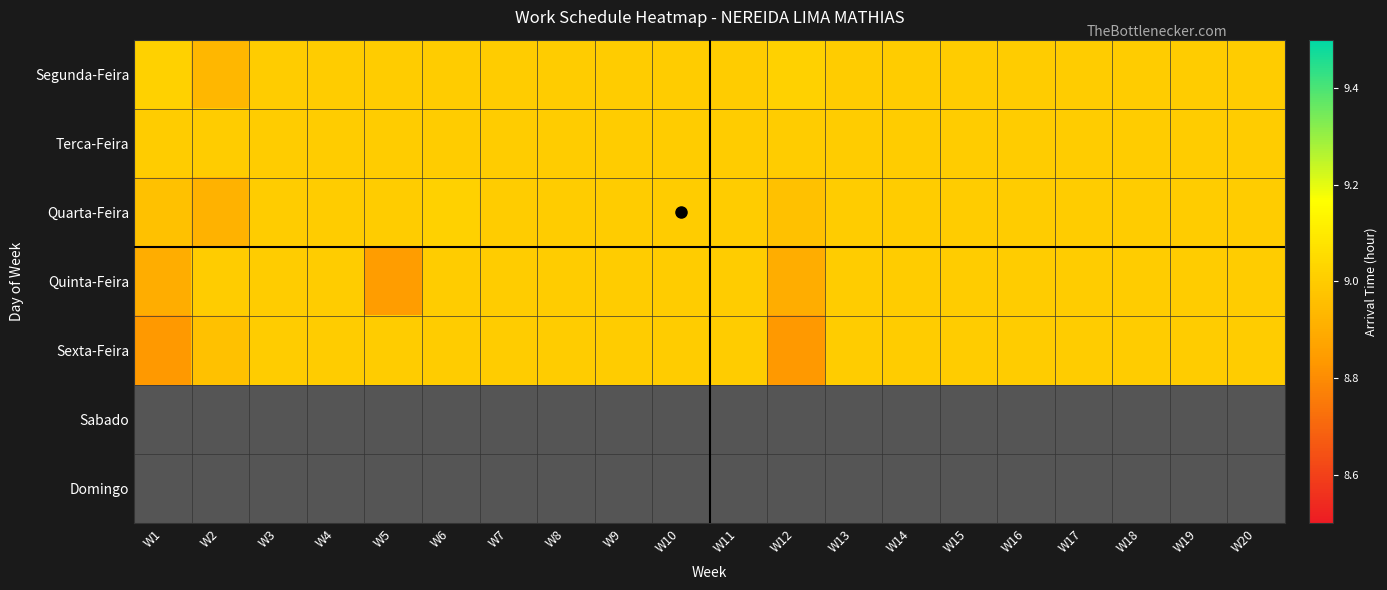

Rank the categories by Quinta-Feira value from lowest to highest.

W5, W1, W12, W2, W3, W4, W6, W7, W8, W9, W10, W11, W13, W14, W15, W16, W17, W18, W19, W20